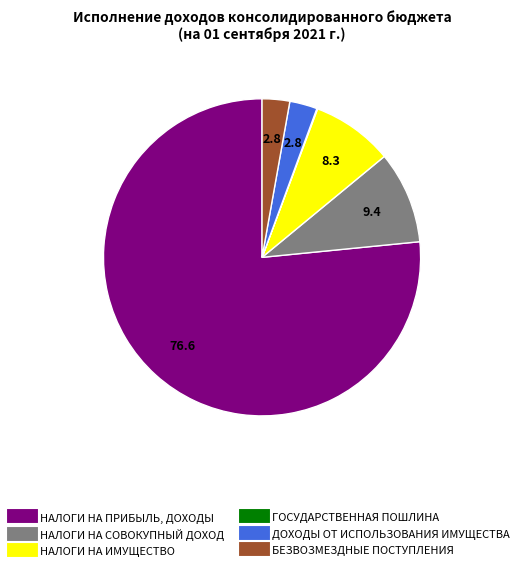

What is the largest slice in the pie chart?

НАЛОГИ НА ПРИБЫЛЬ, ДОХОДЫ